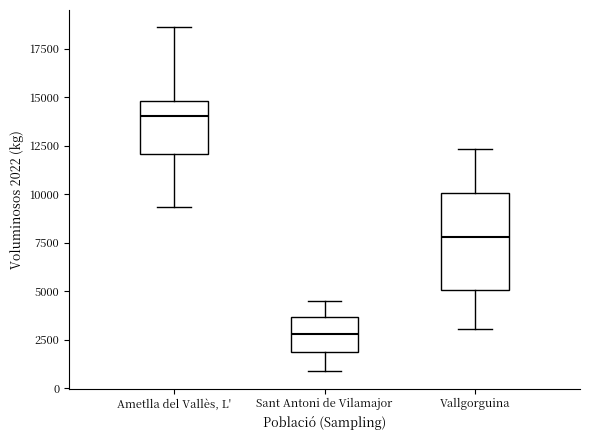

Which box has the highest median line?

Ametlla del Vallès, L'